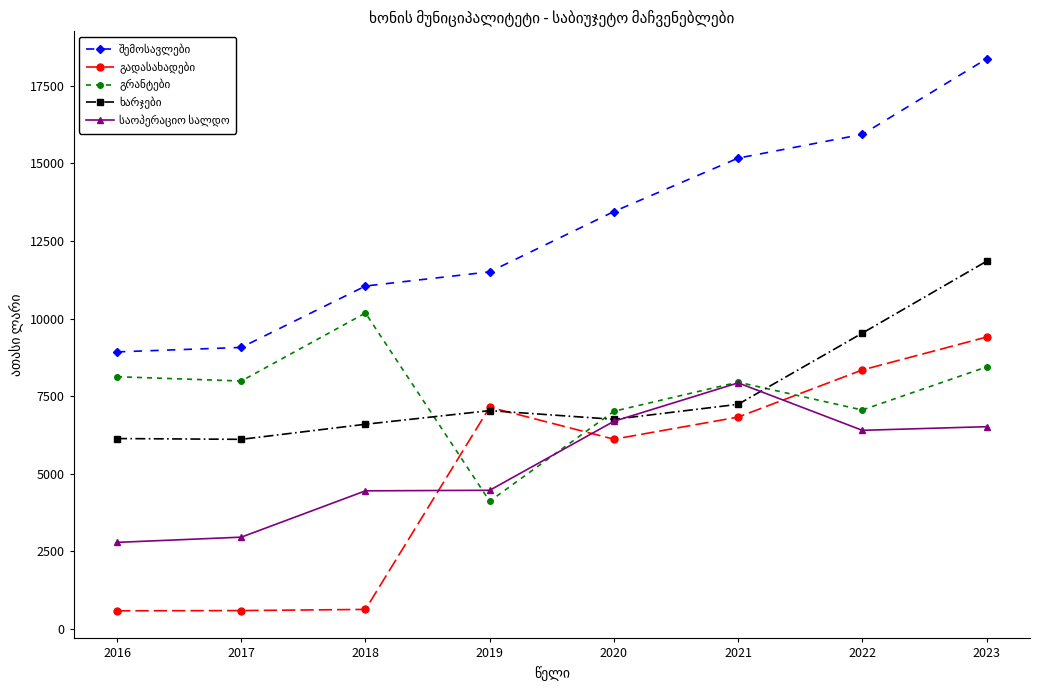

What is the spread (max minus min) of values at 2019?

7390.2